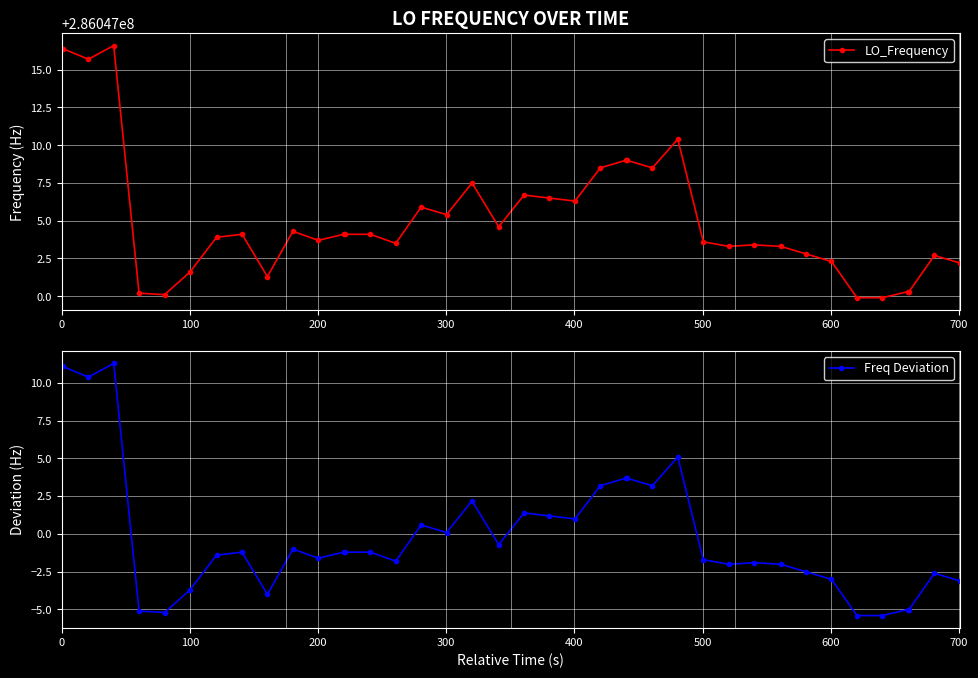

What is the lowest value of the Freq Deviation series?

-5.4